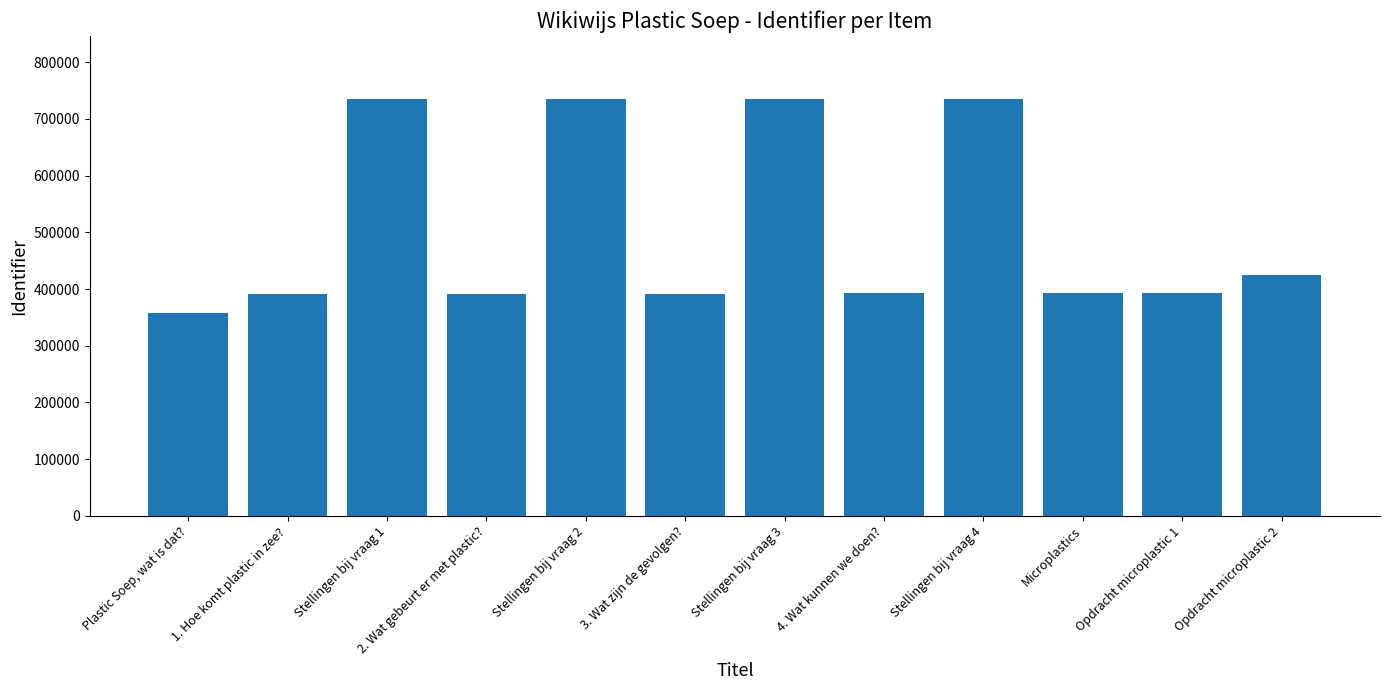

Does the chart contain any negative values?

No